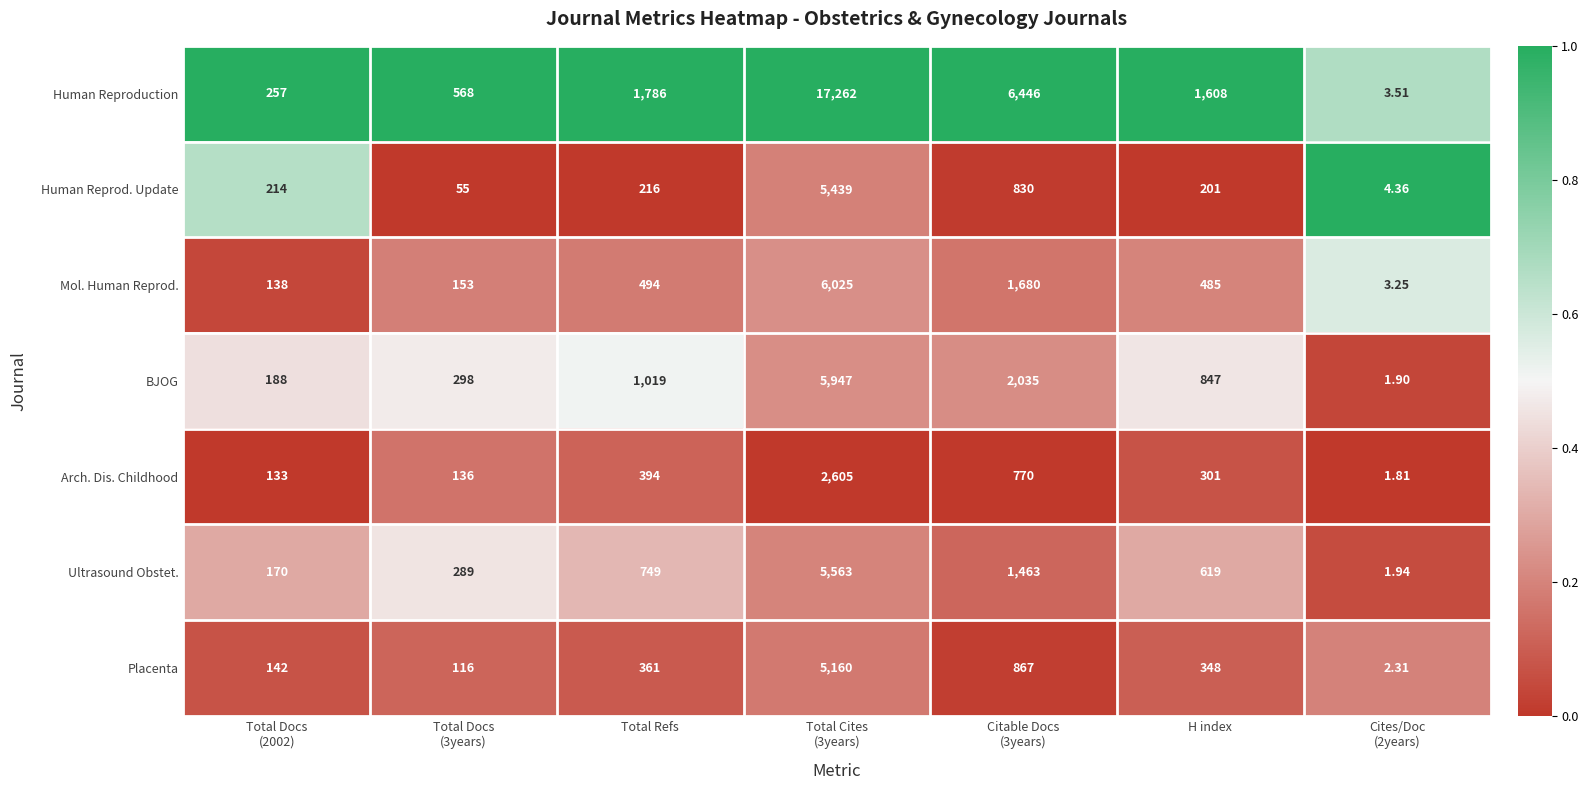

At which label does Ultrasound Obstet. first exceed 619?

Total Refs